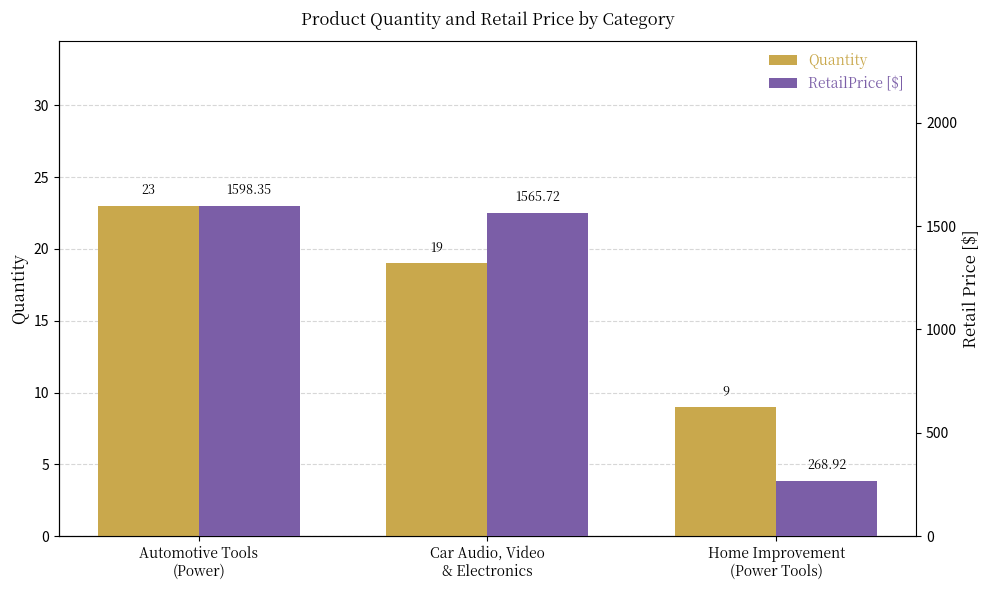

Which series has the largest range (max minus min)?

RetailPrice